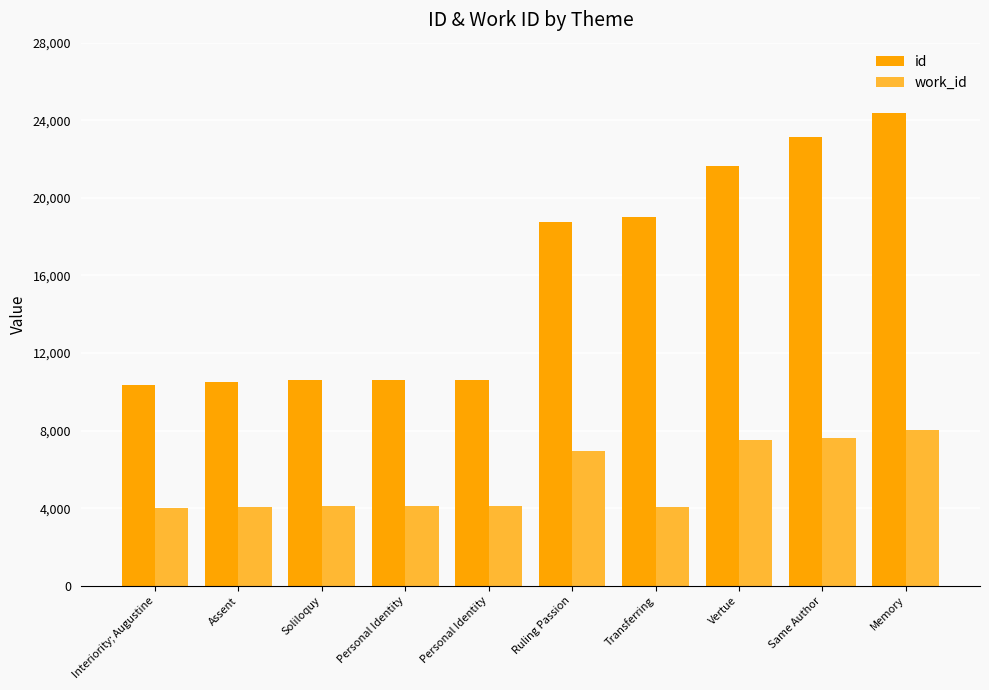

What are all the series names shown in the legend?

id, work_id